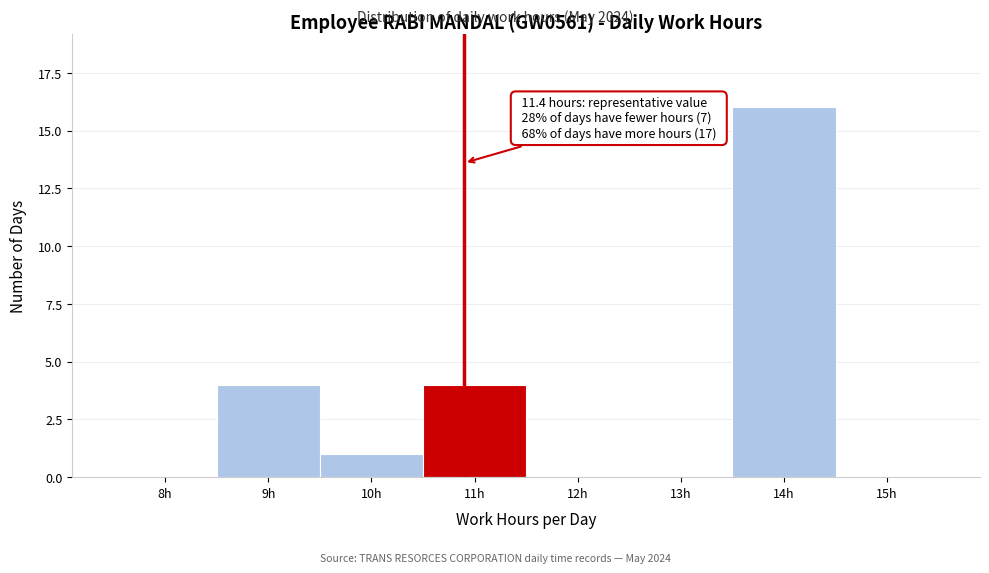

Reading left to right, list all the values displayed in this chart.

8h=0	9h=4	10h=1	11h=4	12h=0	13h=0	14h=16	15h=0